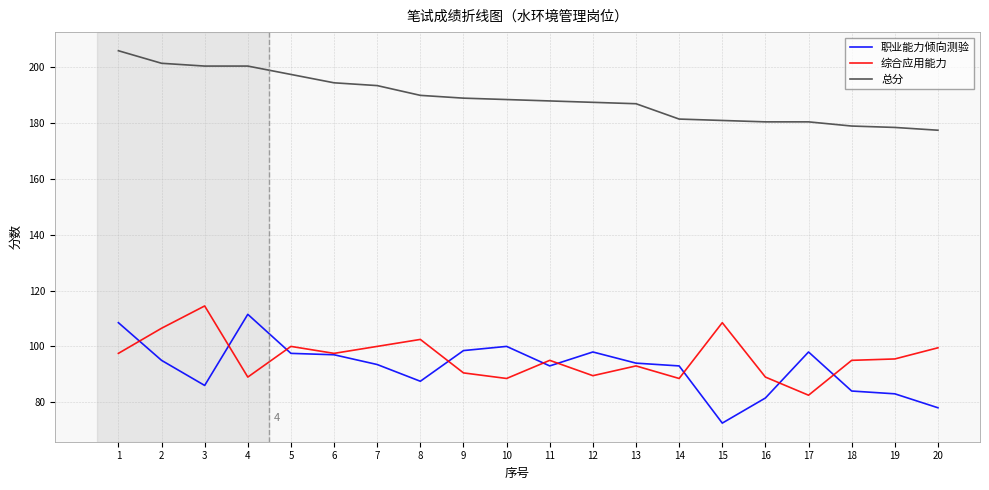

What is the total value across all series at 5?

395.0